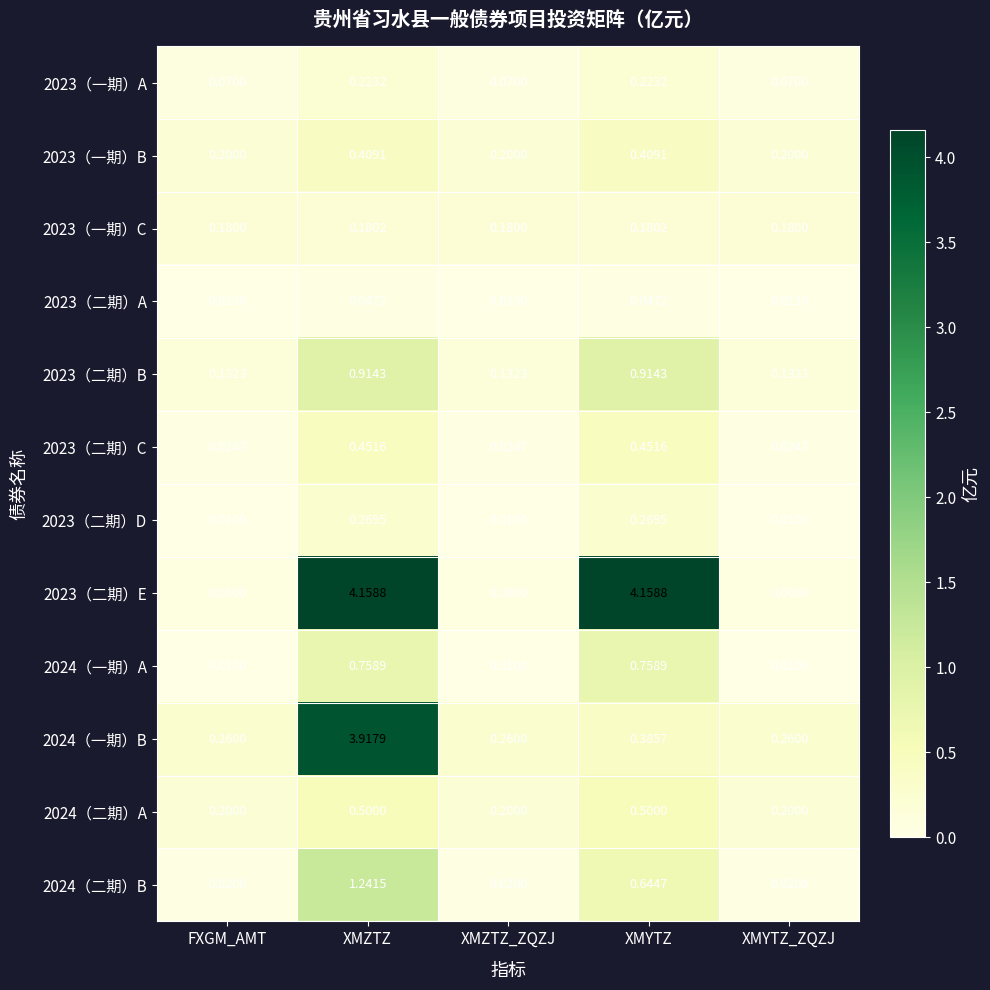

At which category is the sum across all series the highest?

XMZTZ